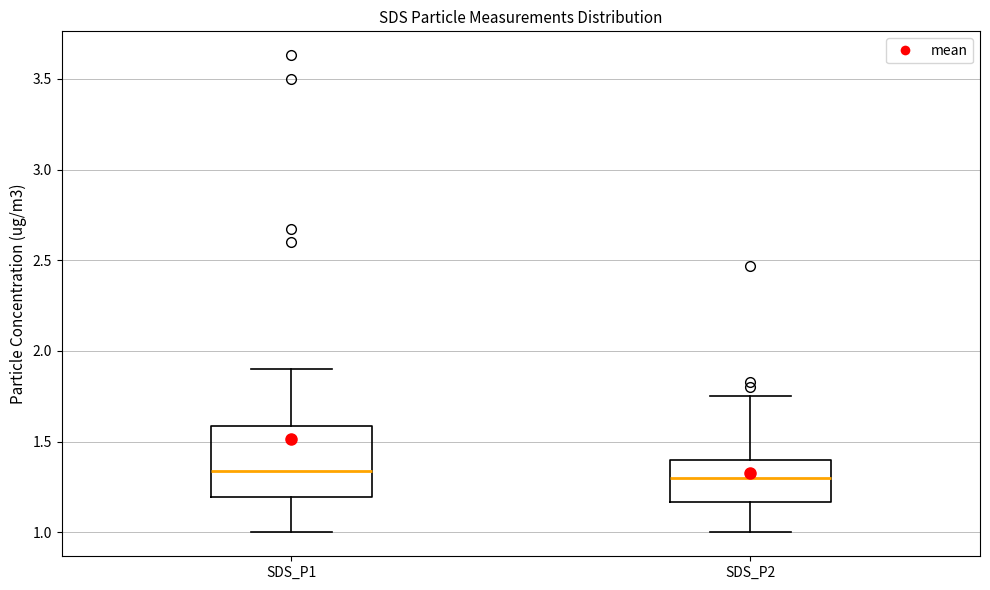

Comparing the boxes themselves (not the whiskers), which one is the tallest?

SDS_P1